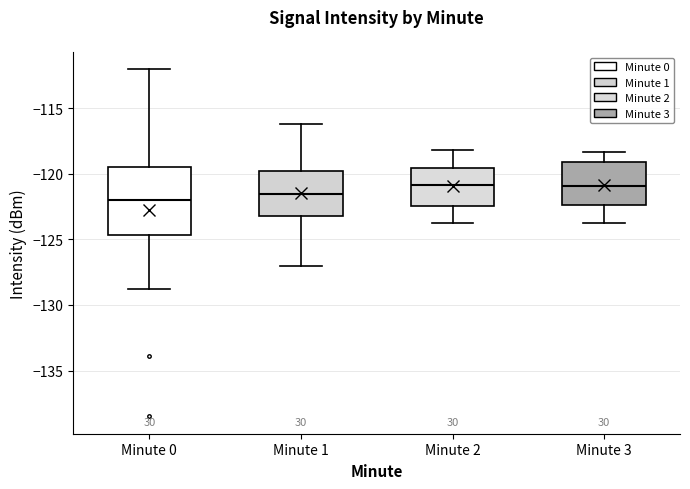

Comparing the boxes themselves (not the whiskers), which one is the tallest?

Minute 0